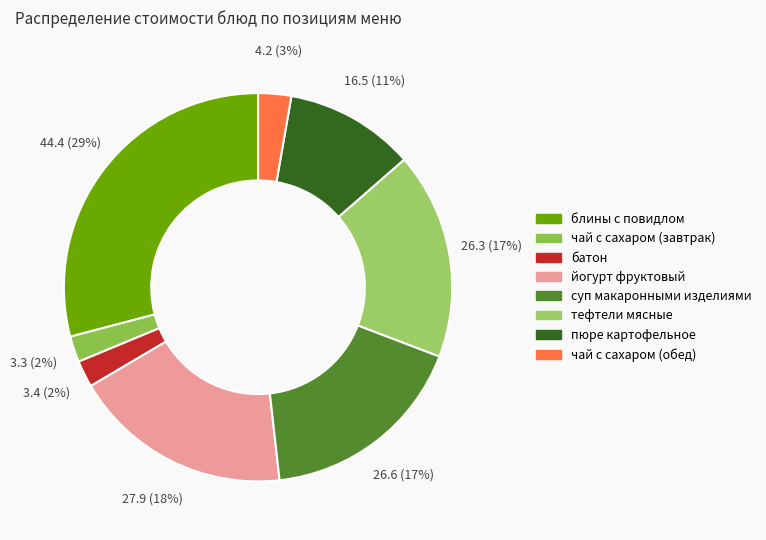

To the nearest percent, what is the difference between the йогурт фруктовый and батон slice percentages?

16%